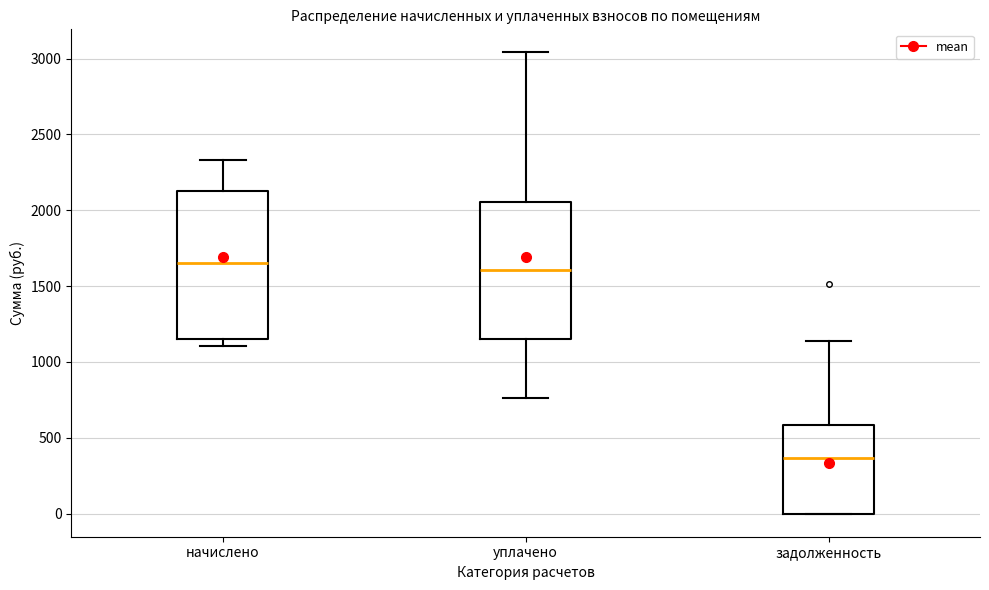

Which box is the tallest, from its lower edge to its upper edge?

начислено